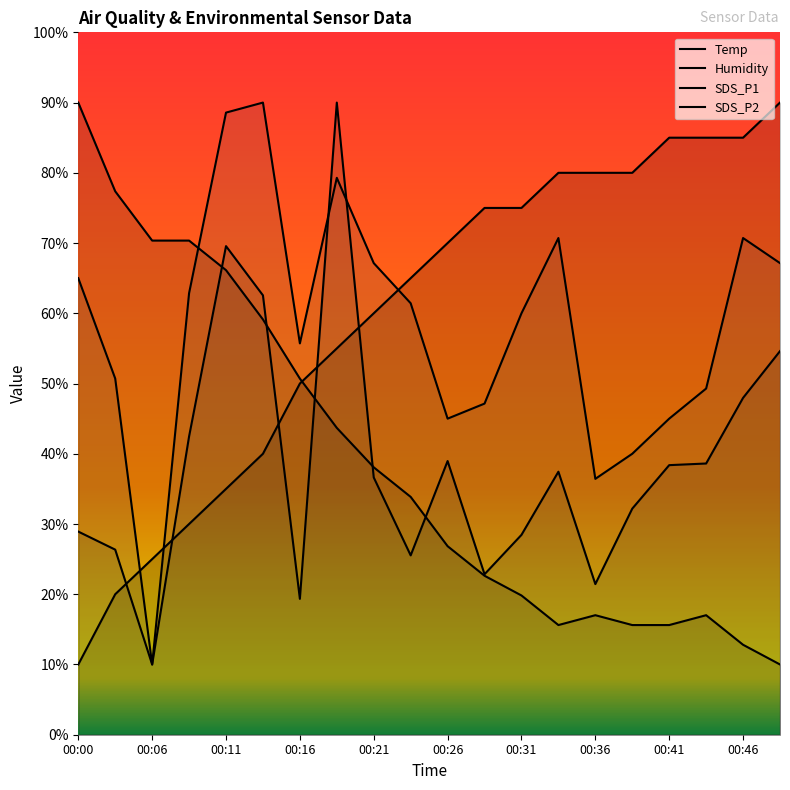

Which label corresponds to the smallest value in the chart?

00:00